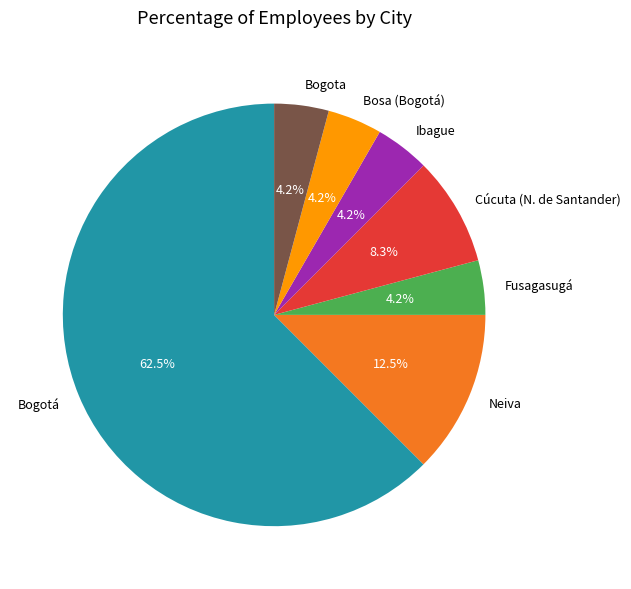

To the nearest percent, what is the average slice percentage?

14%